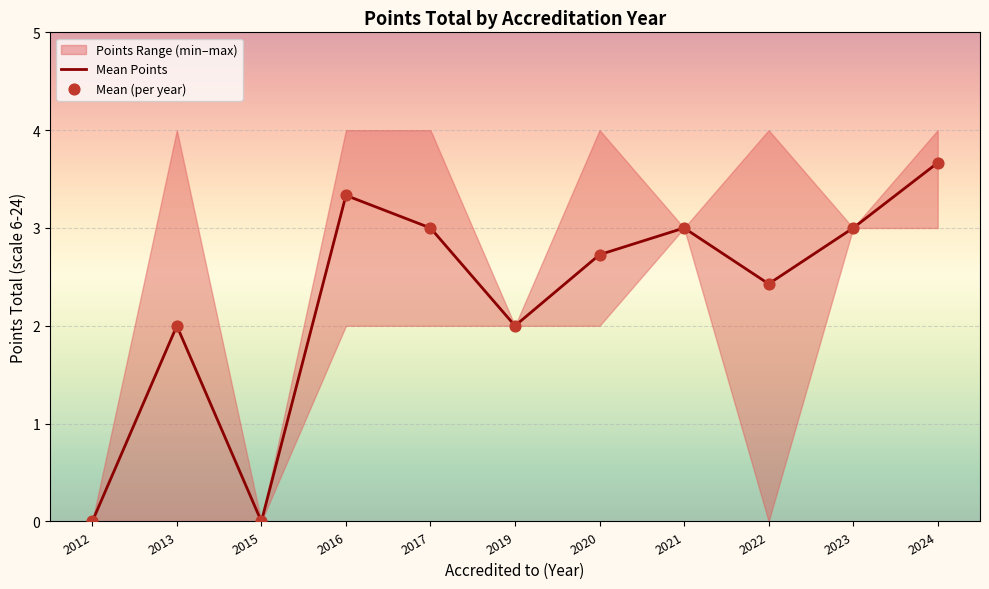

At which category is the sum across all series the highest?

2024